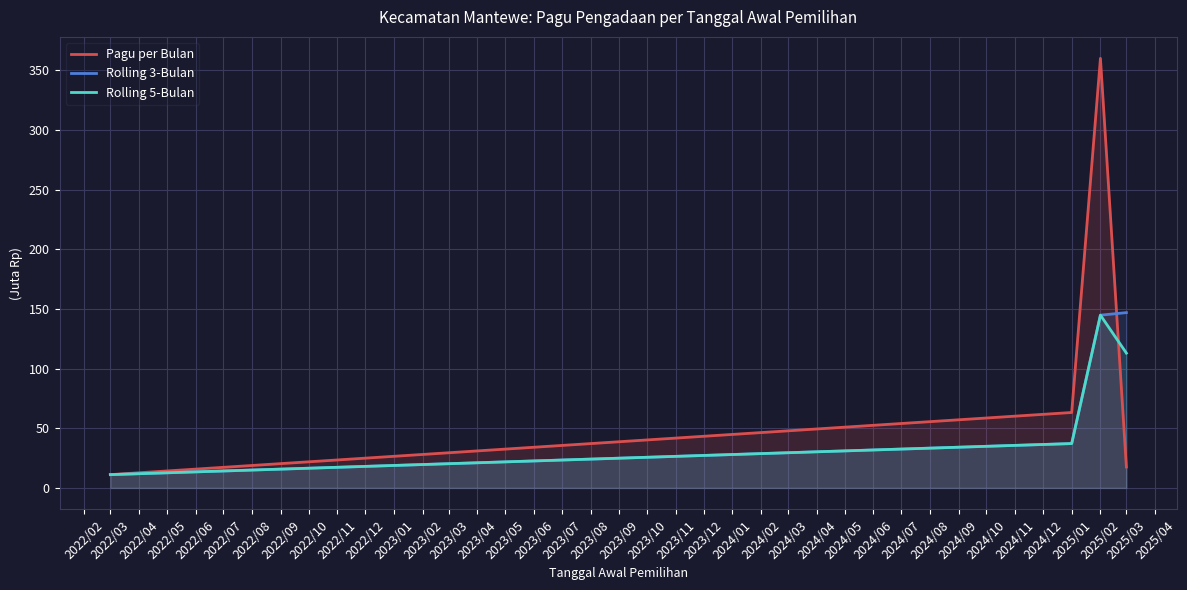

Is it true that Pagu per Bulan equals 63.2 at 2025/01?

True